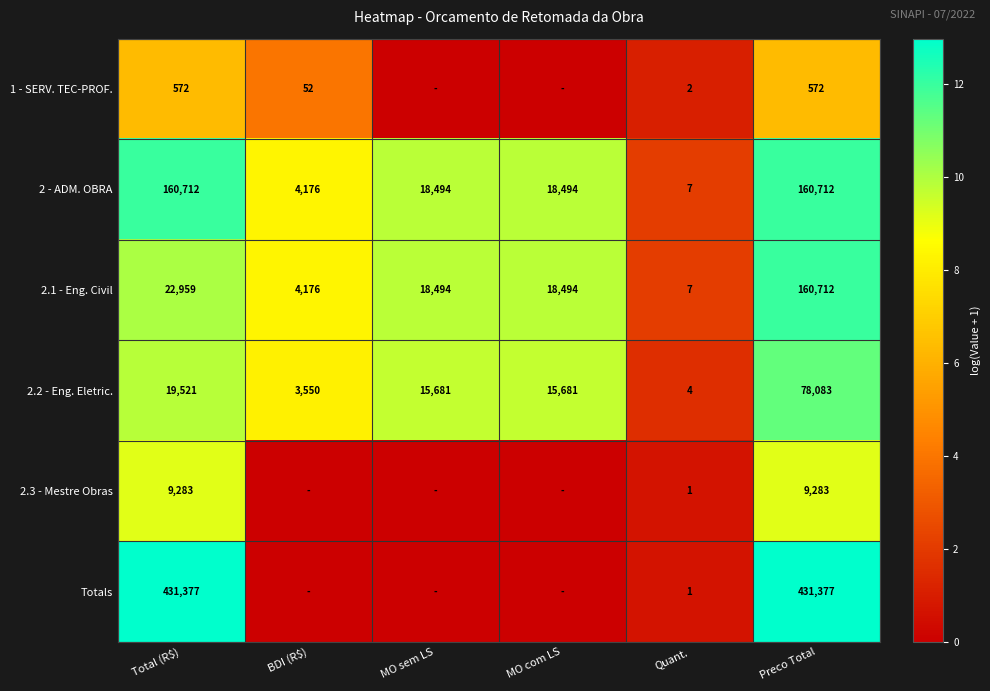

What is the average value of the 2.2 - Eng. Eletric. series?

22087